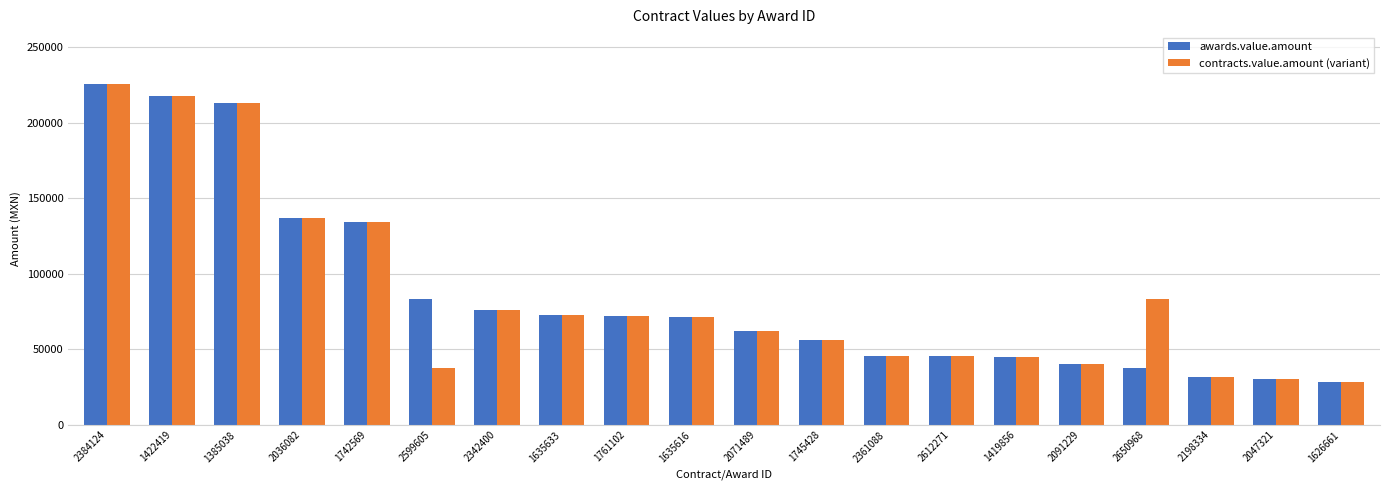

At how many categories does at least one series exceed 53199?

13